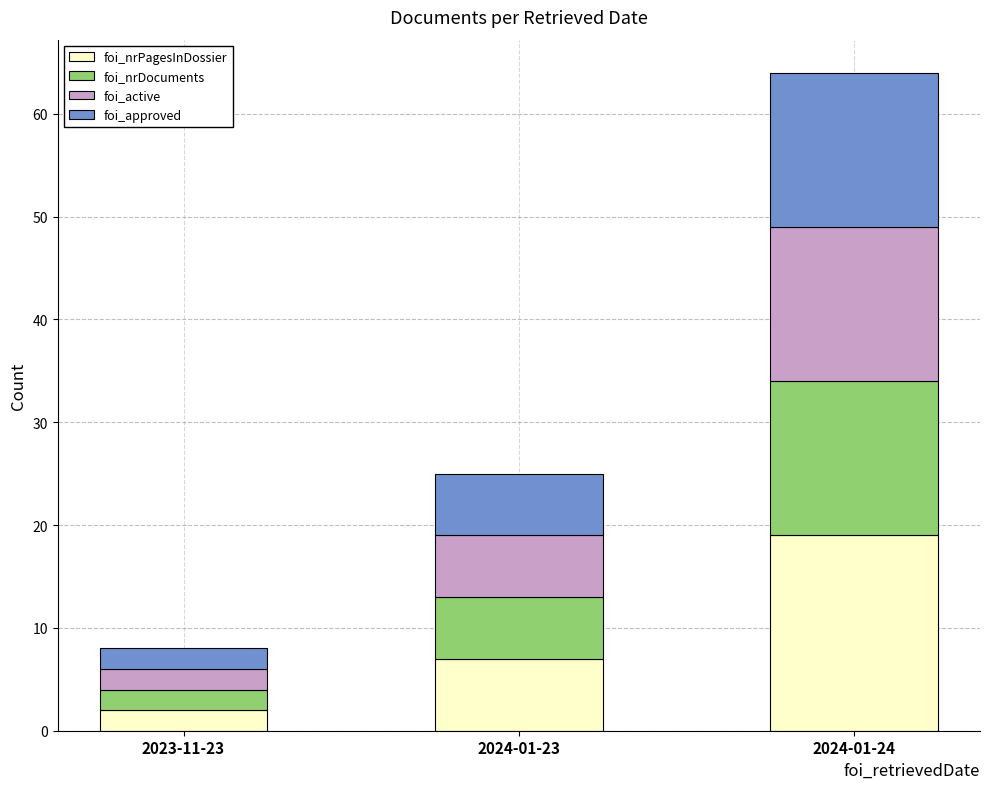

What is the highest value of the foi_nrPagesInDossier series?

19